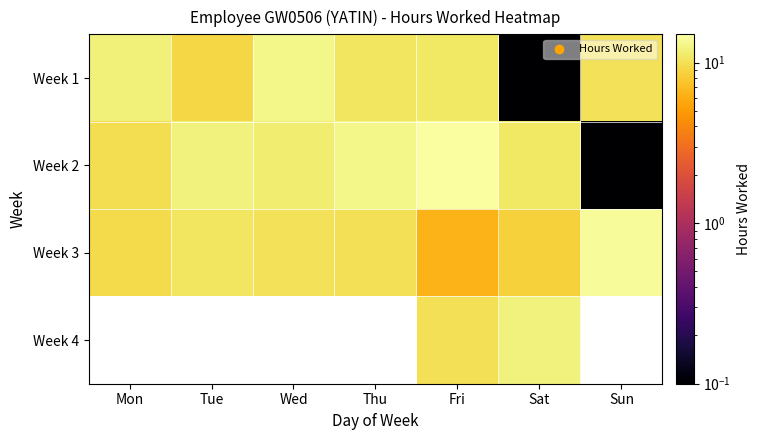

Is the value of Week 3 at Sun greater than the value of Week 1 at Tue?

Yes